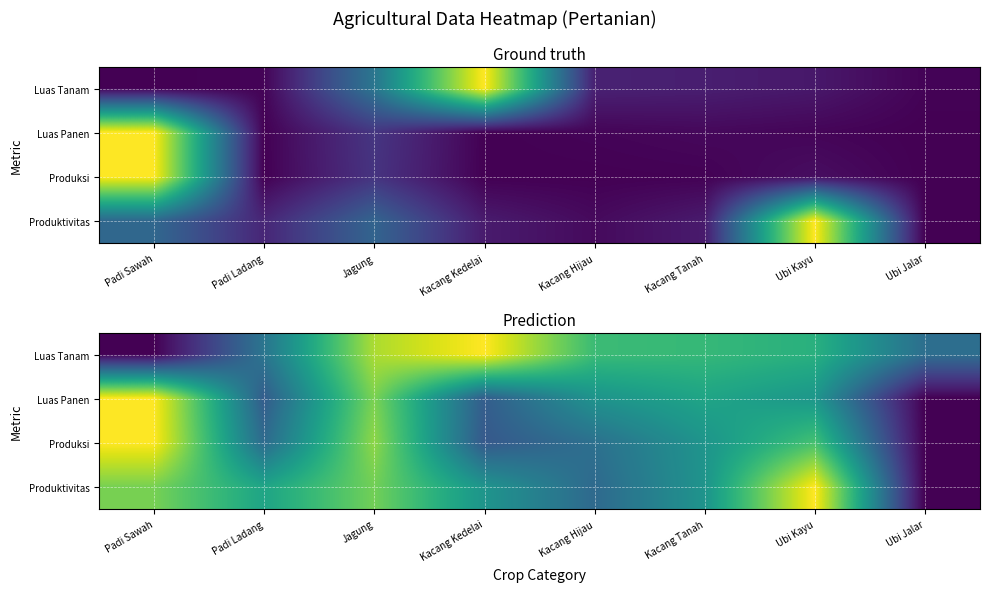

At which label does Luas Tanam reach its peak?

Kacang Kedelai